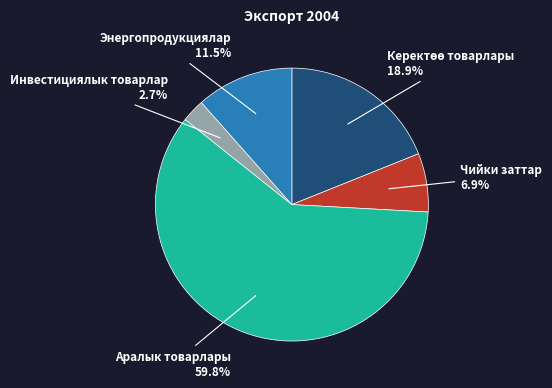

To the nearest percent, what is the difference between the Энергопродукциялар and Чийки заттар slice percentages?

5%